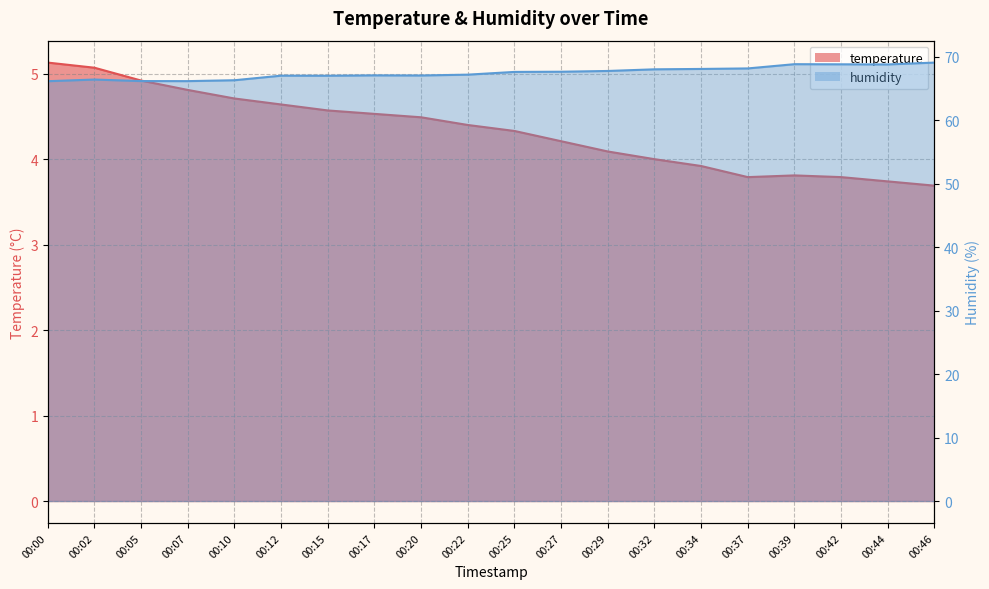

How many data points in humidity are above 67?

13